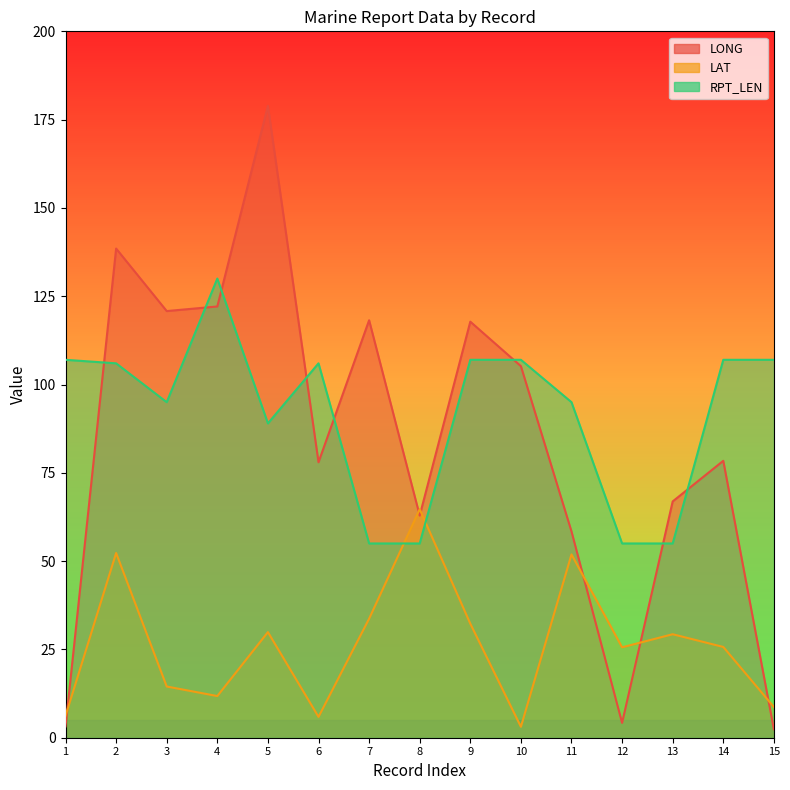

At which category is the sum across all series the highest?

5